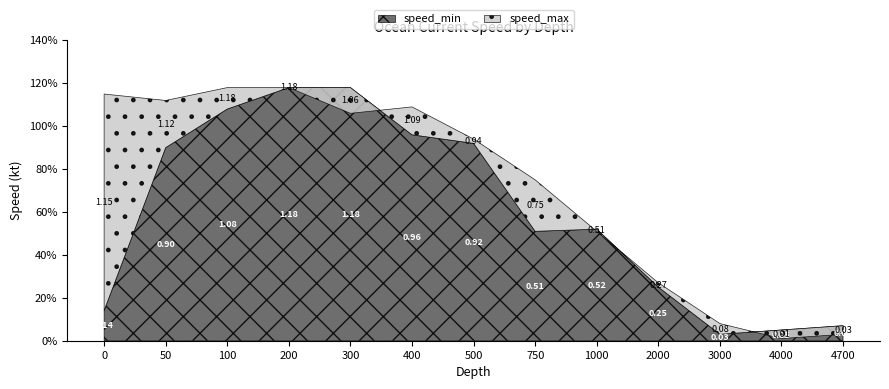

What is the value of the speed_min point at the 10th from the left?

0.2